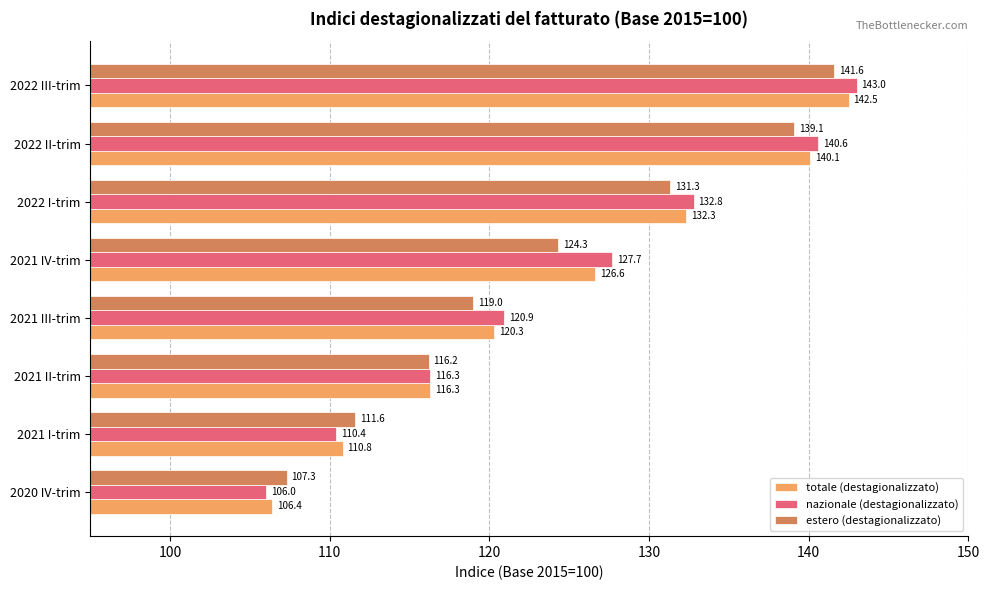

What is the smallest value displayed?

106.0